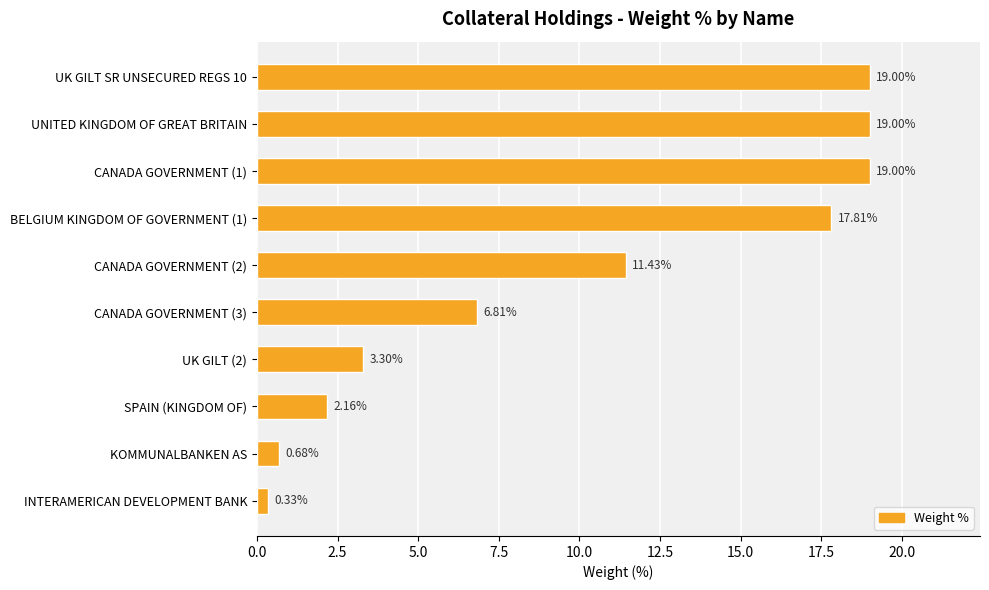

Between UK GILT (2) and CANADA GOVERNMENT (1), which is larger?

CANADA GOVERNMENT (1)